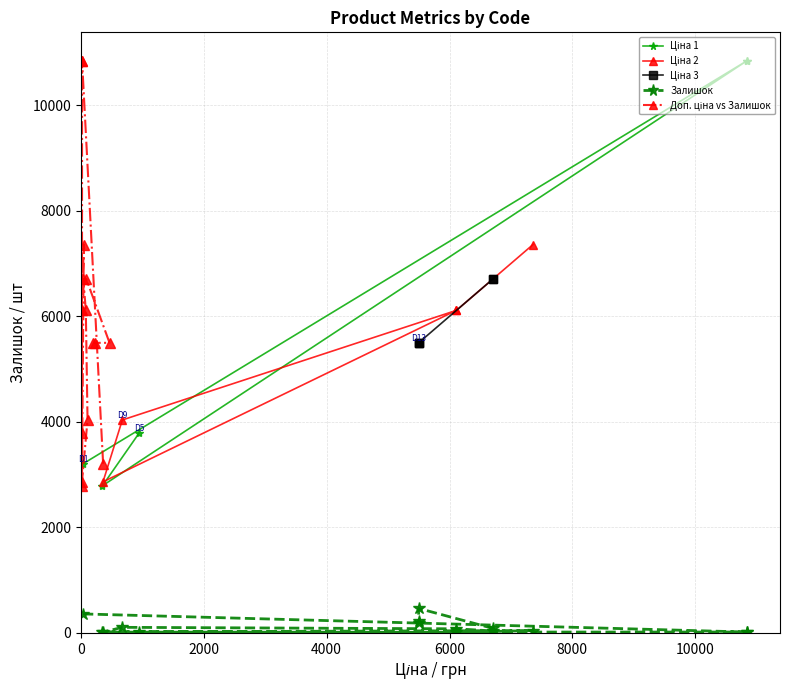

True or false: Доп. ціна and Залишок cross at least once.

False